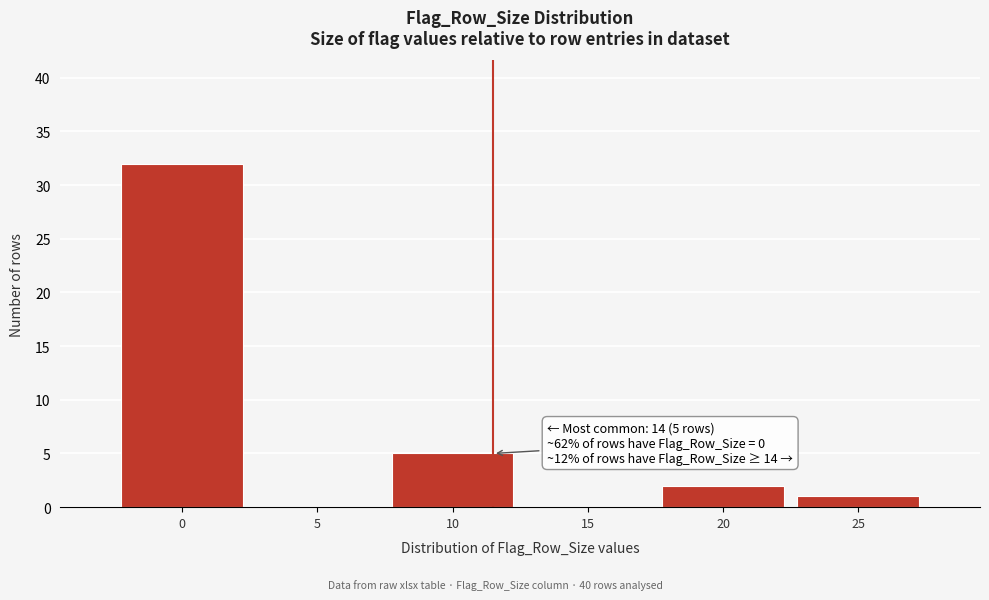

Reading left to right, list all the values displayed in this chart.

0=32	5=0	10=5	15=0	20=2	25=1